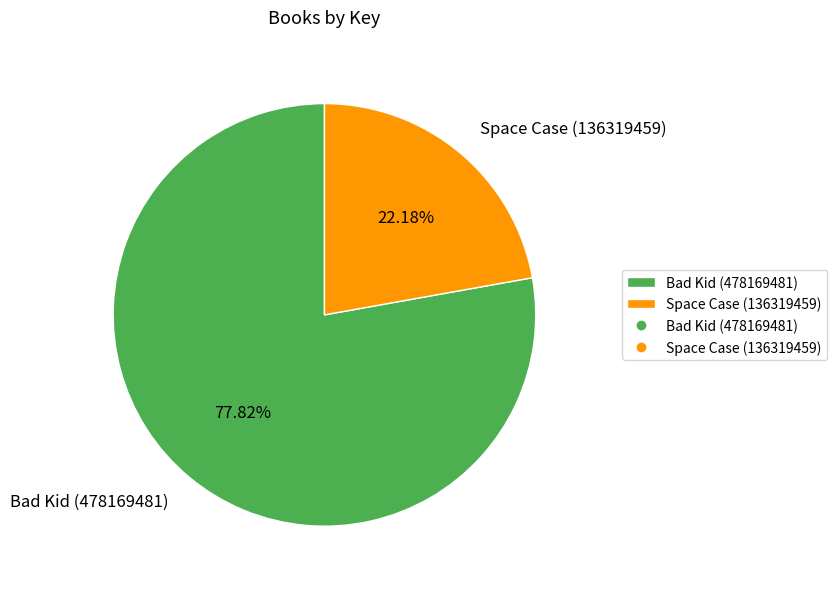

What percentage is the Bad Kid (478169481) slice, to the nearest percent?

78%